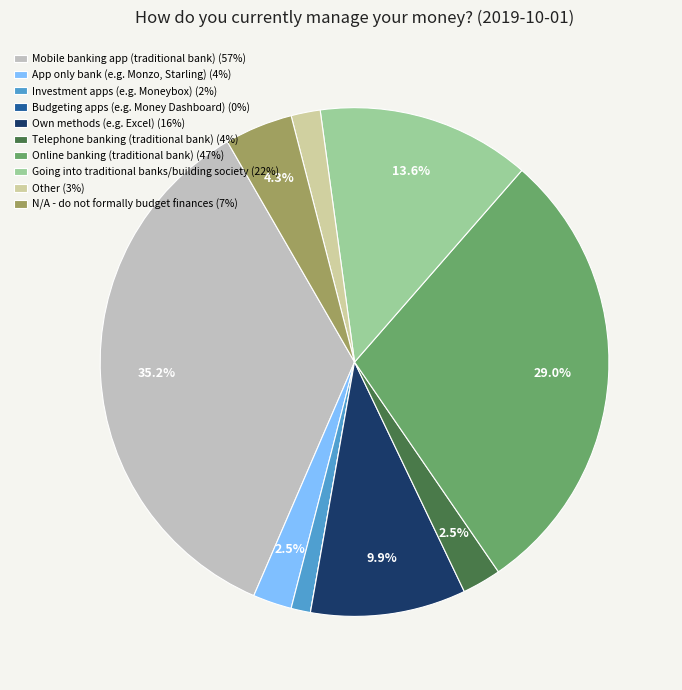

Count the number of slices in the pie.

10